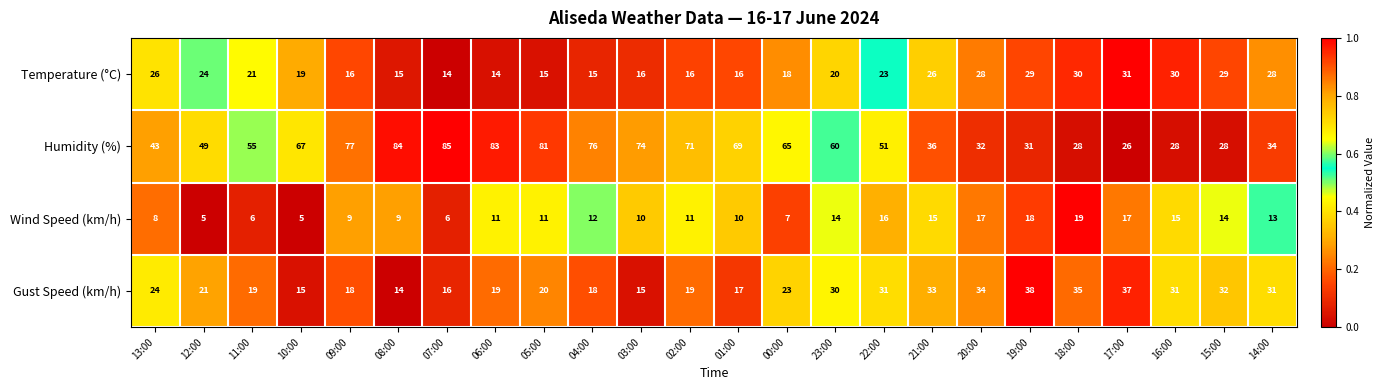

Count the number of categories in the chart.

24